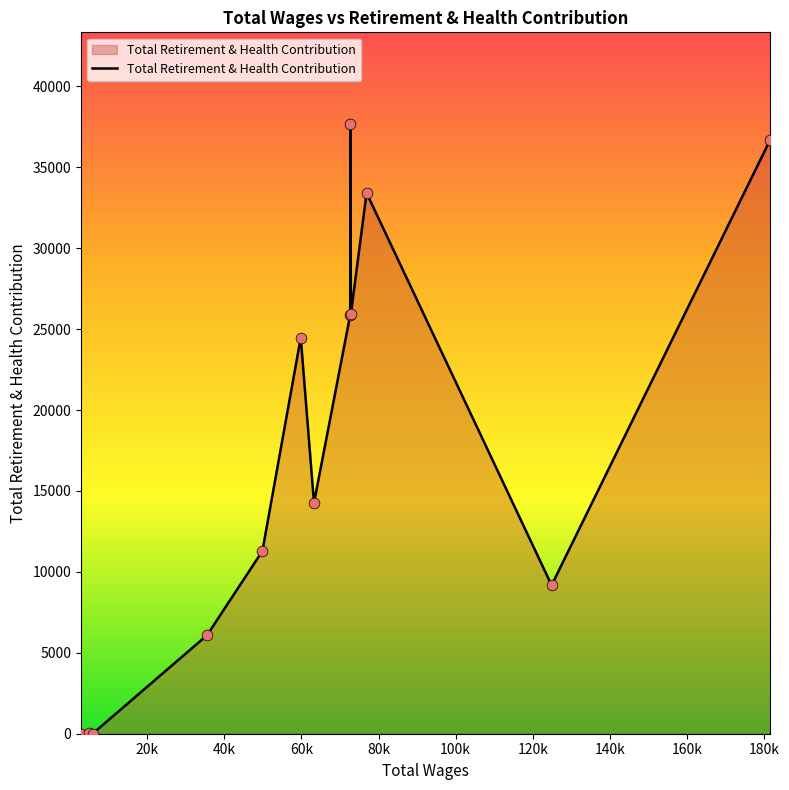

What is the difference between the maximum and minimum values?

37689